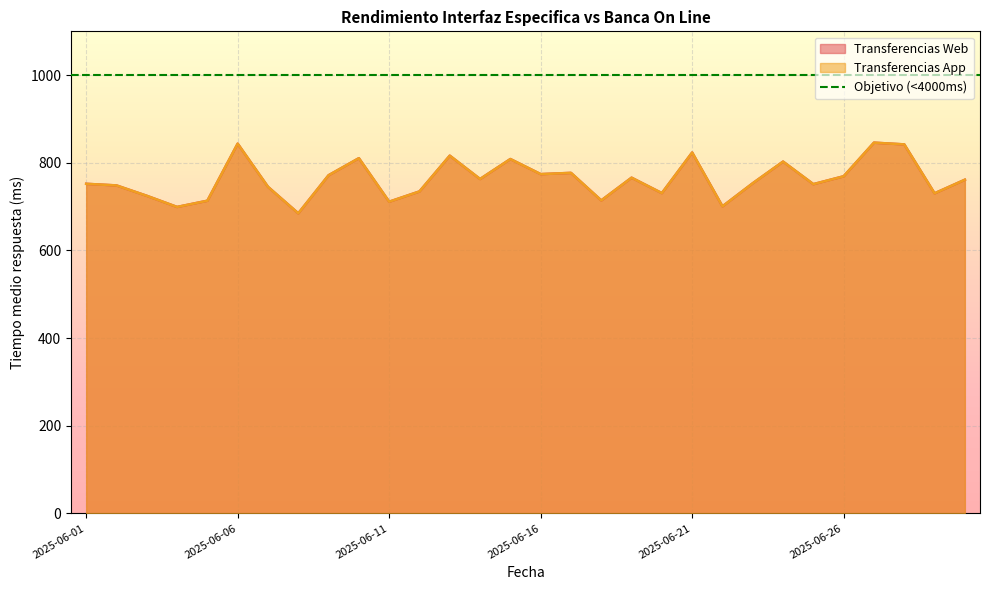

At which category does Transferencias App reach its first local peak?

2025-06-06